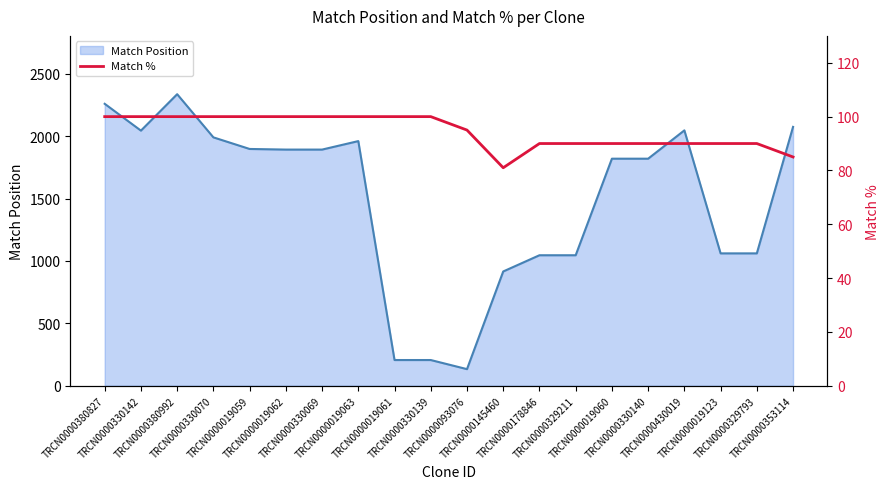

How many values are between 90 and 100?

18